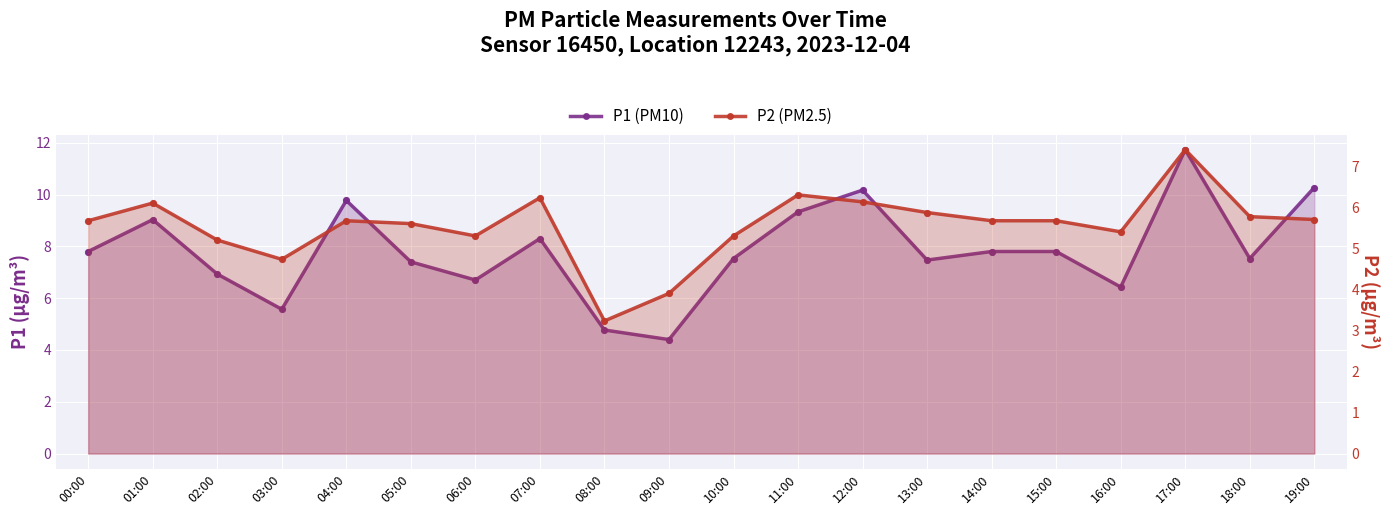

What is the total value across all series at 08:00?

8.0